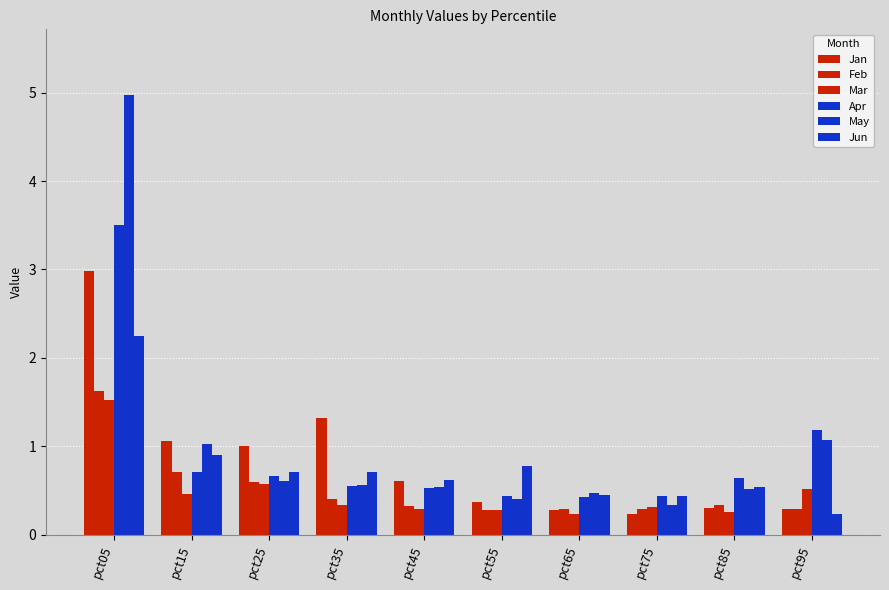

At how many categories does at least one series exceed 3?

1